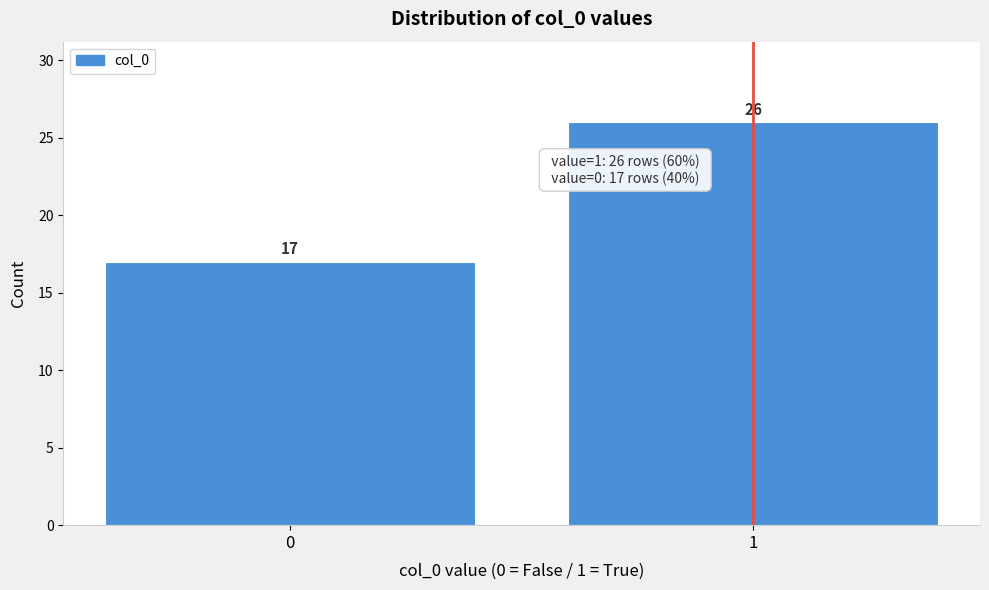

Reading left to right, transcribe all the data shown in this chart.

0=17	1=26